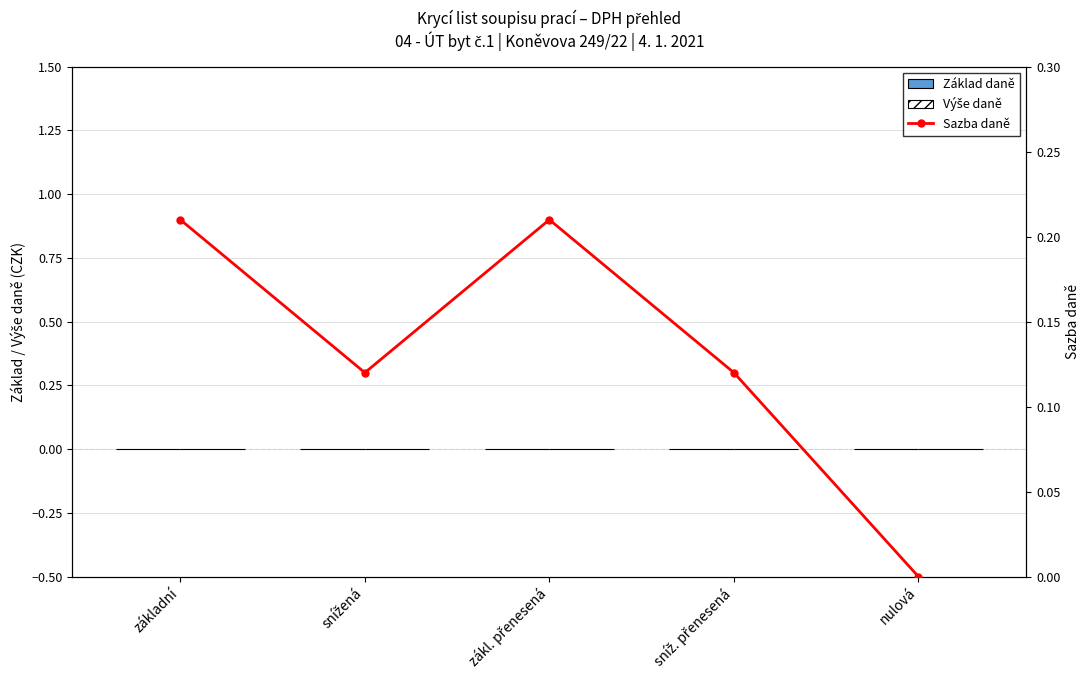

What is the value of the Sazba daně bar at the 2nd from the left?

0.1